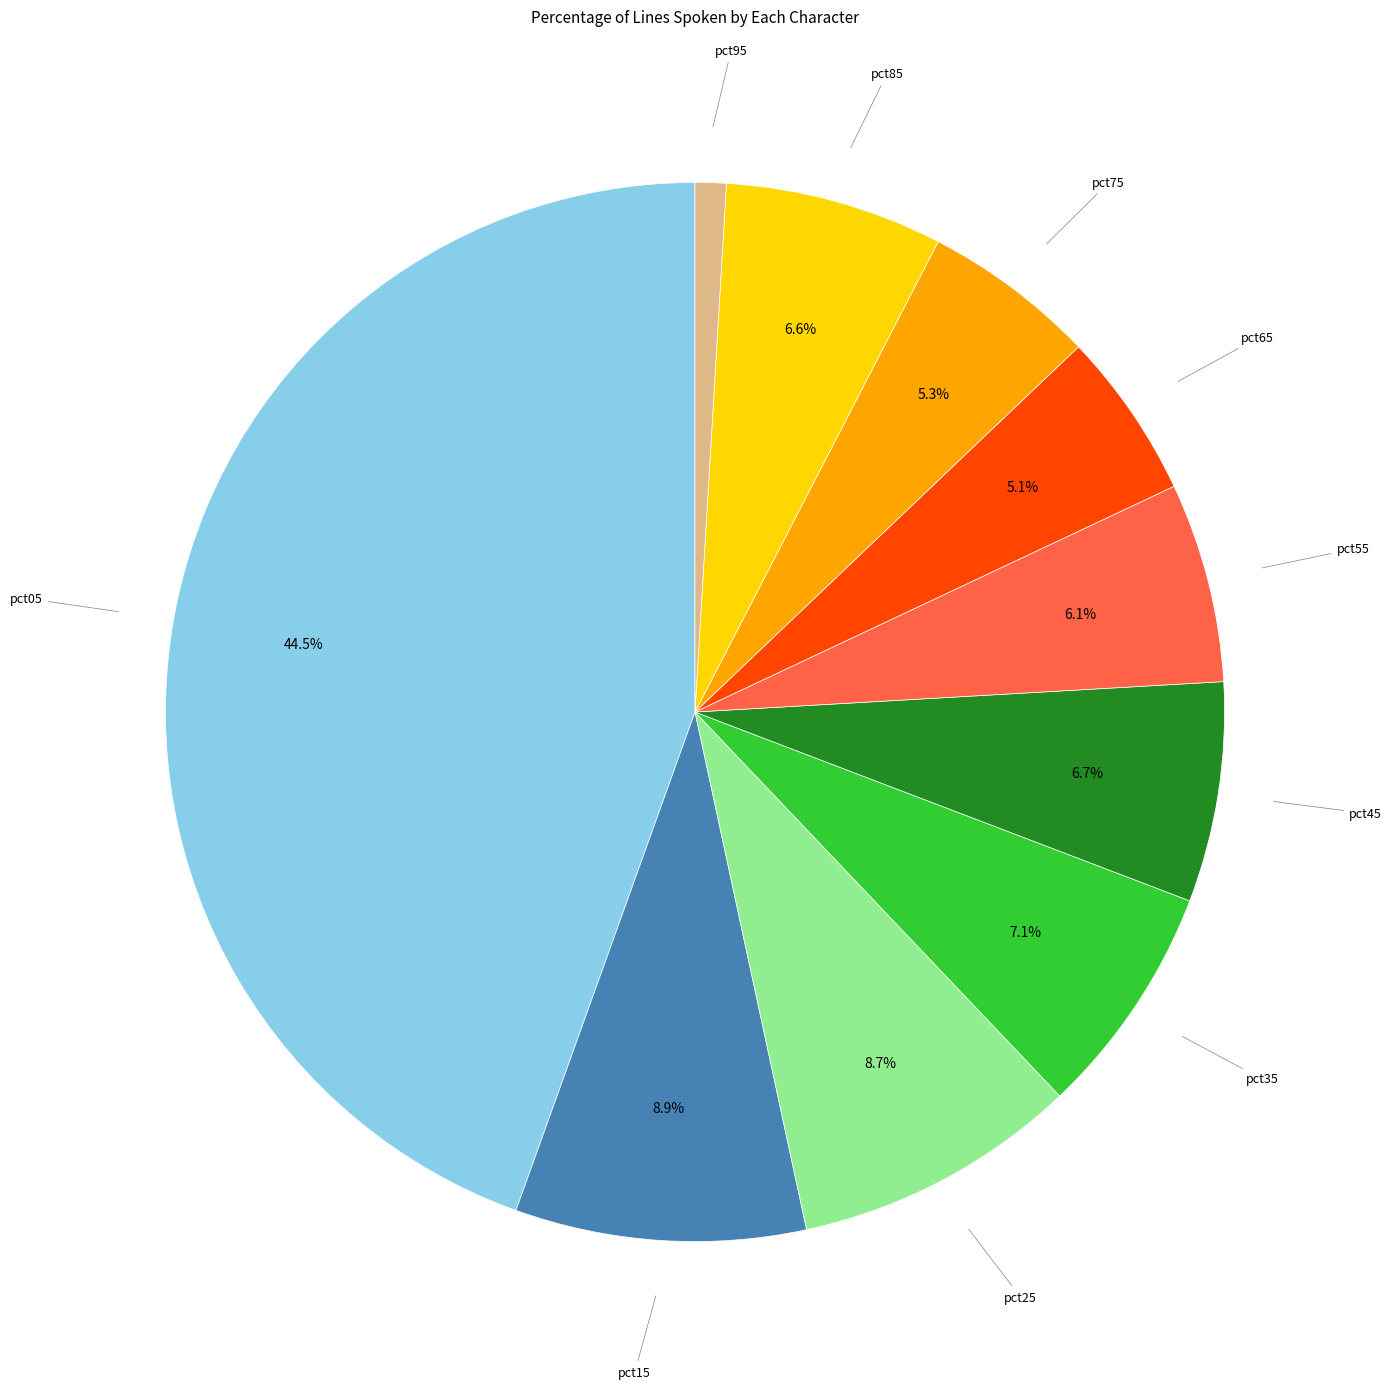

Is there any slice that represents more than half of the pie?

No